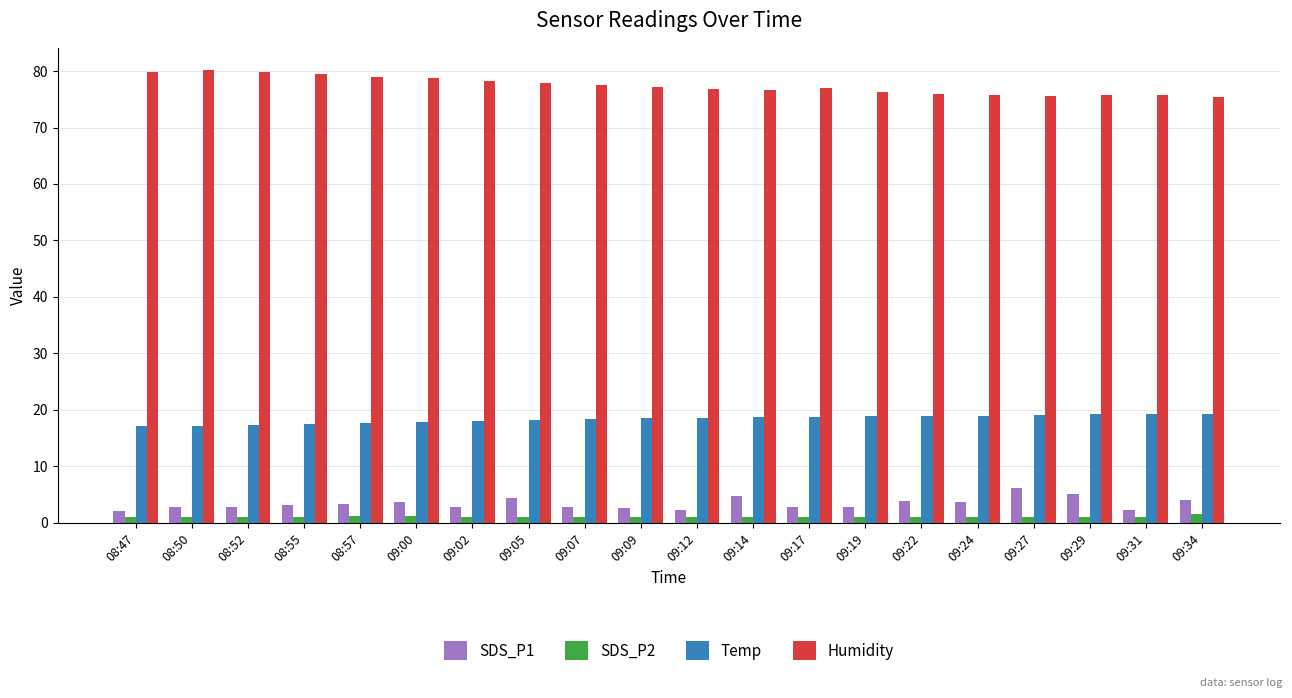

List the series in order of their peak value, highest first.

Humidity, Temp, SDS_P1, SDS_P2